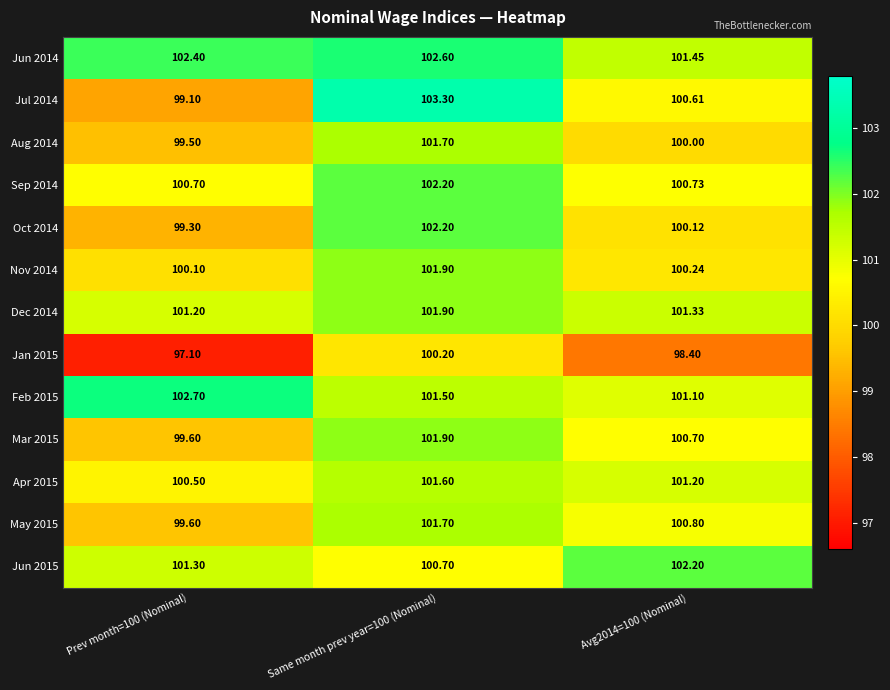

Is the value of Jul 2014 at Prev month=100 (Nominal) greater than the value of Nov 2014 at Avg2014=100 (Nominal)?

No